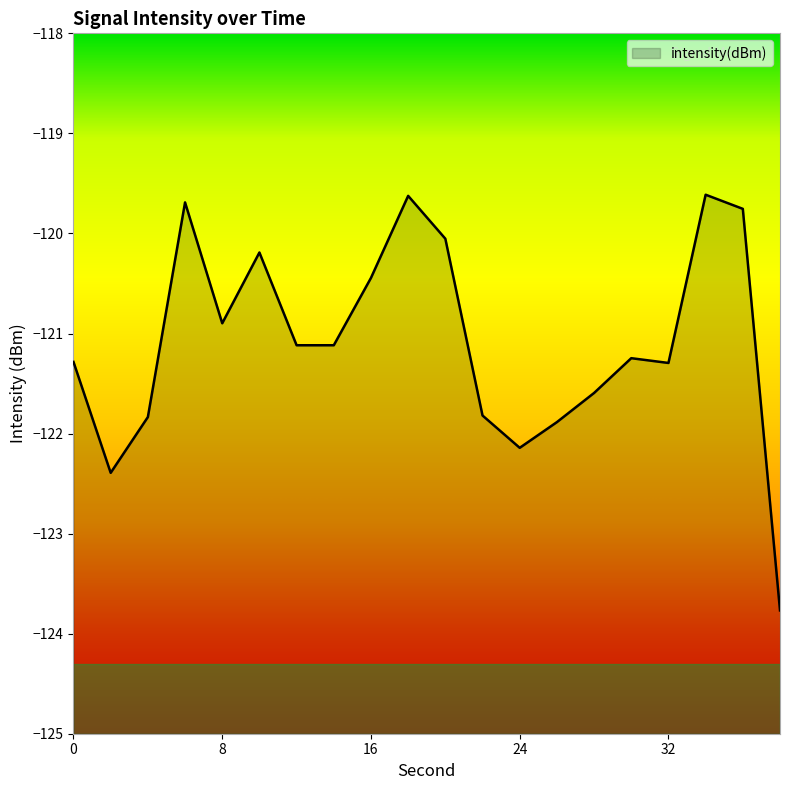

What is the greatest value displayed?

-119.6